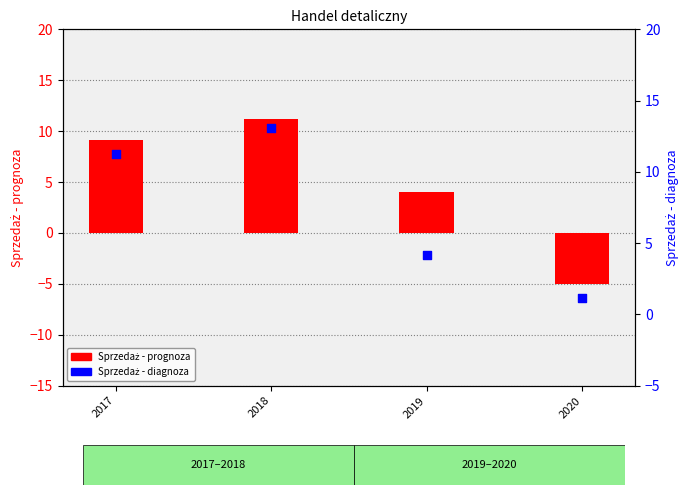

At which category is the sum across all series the highest?

2018